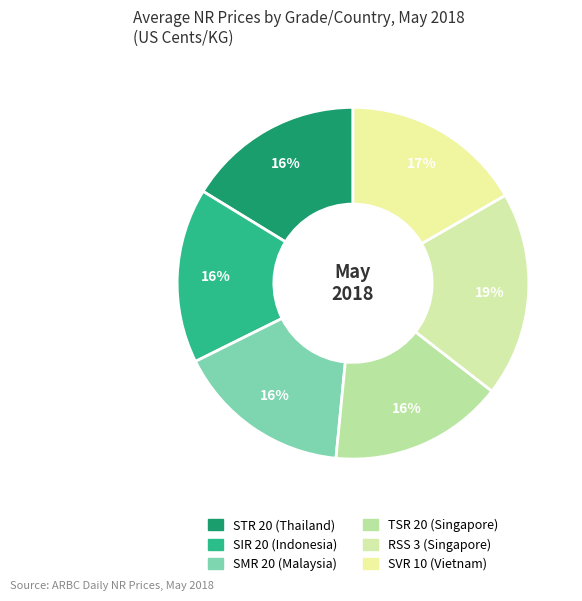

Rank the categories by value from lowest to highest.

TSR 20 (Singapore), SIR 20 (Indonesia), SMR 20 (Malaysia), STR 20 (Thailand), SVR 10 (Vietnam), RSS 3 (Singapore)